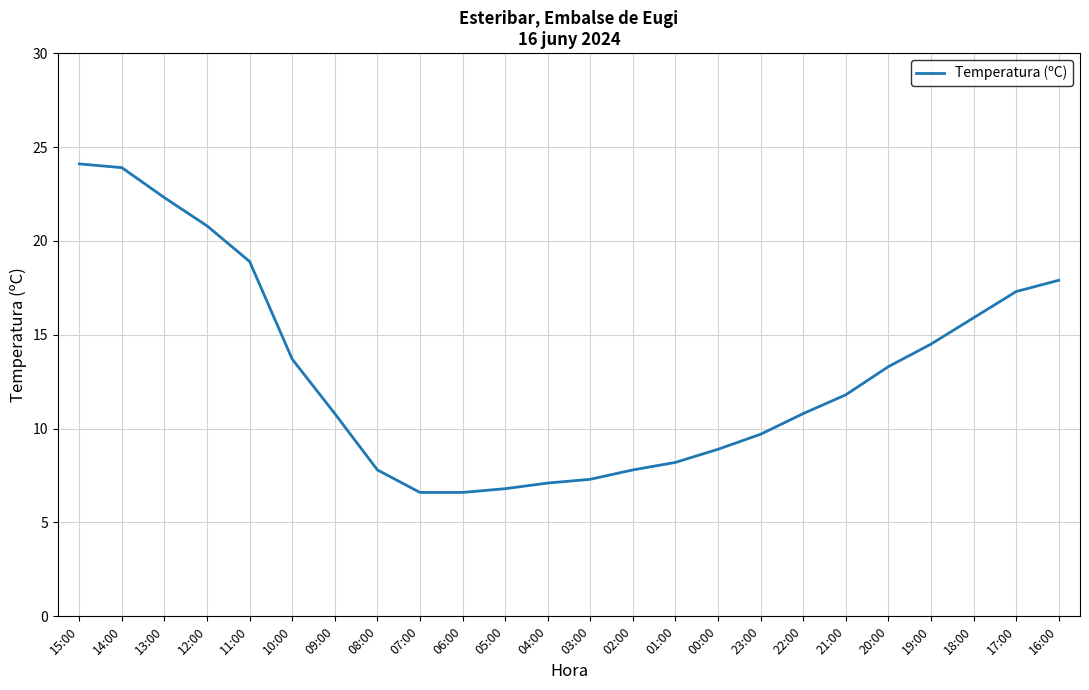

What is the change in value from 11:00 to 00:00?

-10.0